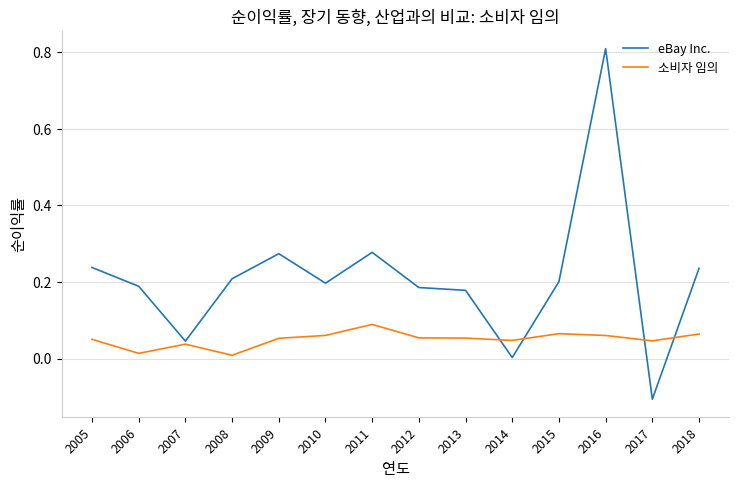

What is the greatest value displayed?

0.8